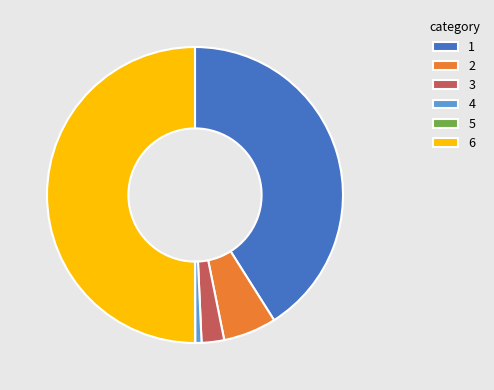

Does 3 represent more than half of the total?

No